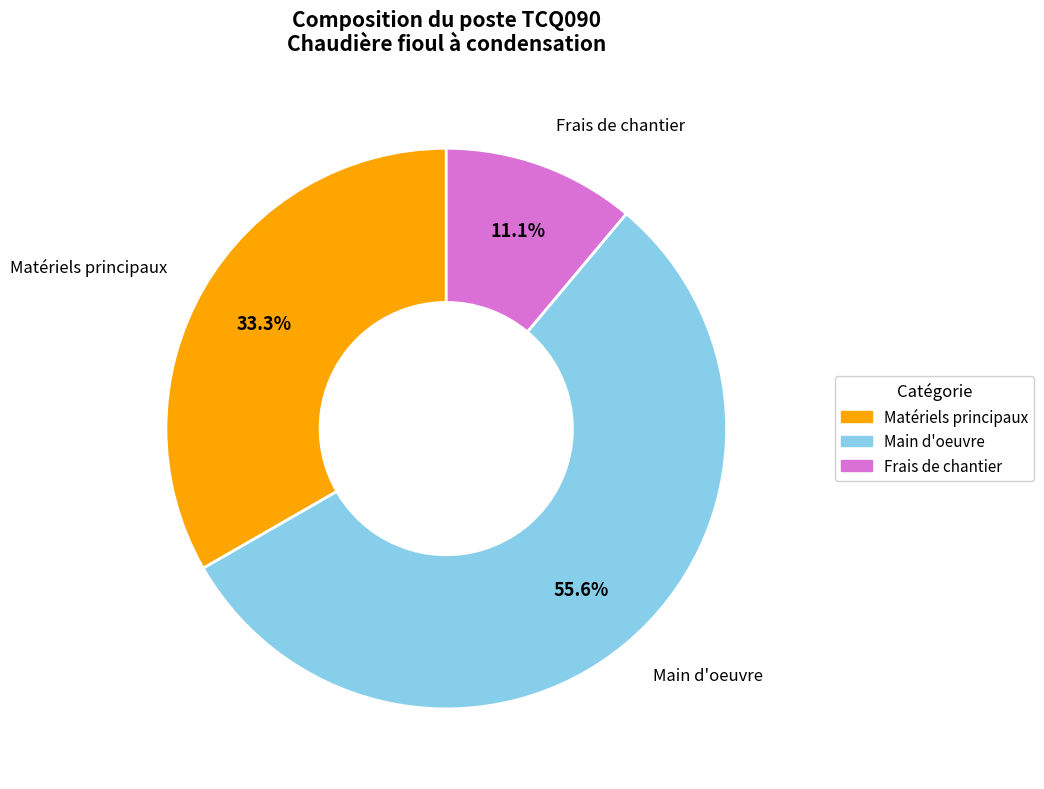

Does any single category account for the majority?

Yes